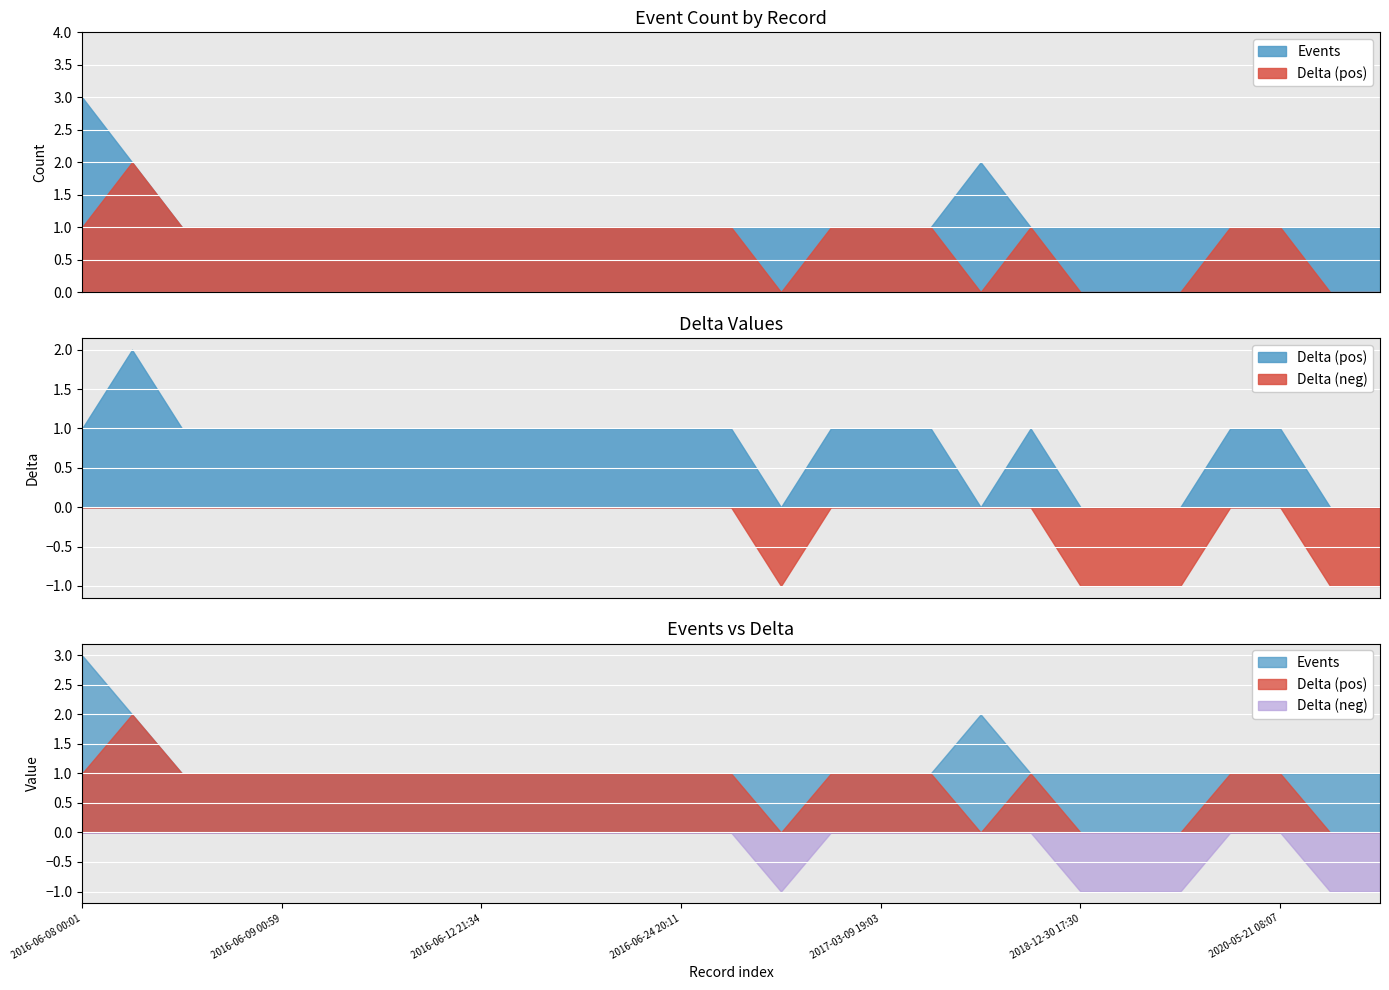

At how many categories does at least one series exceed 2?

1